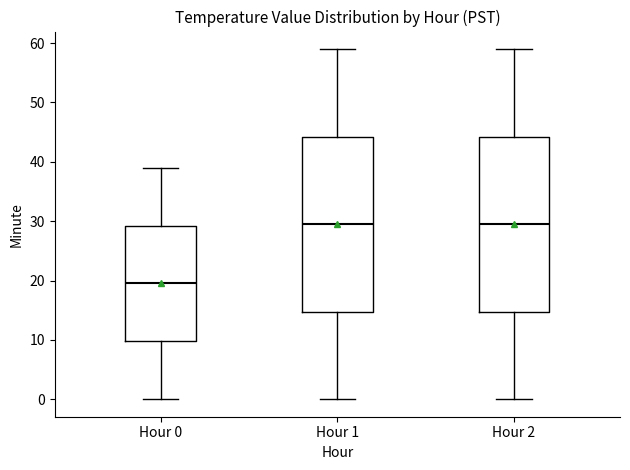

Where does the upper whisker of the box for Hour 0 end on the y-axis? The values are not printed on the chart, so give them approximately, as read against the axis.

39